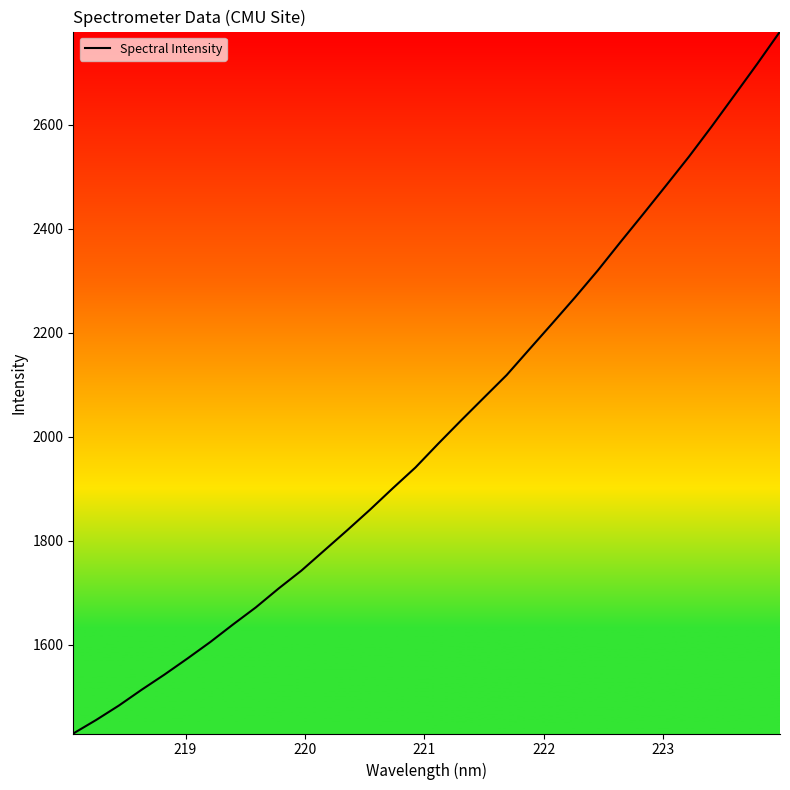

What is the minimum value shown in the chart?

1429.9